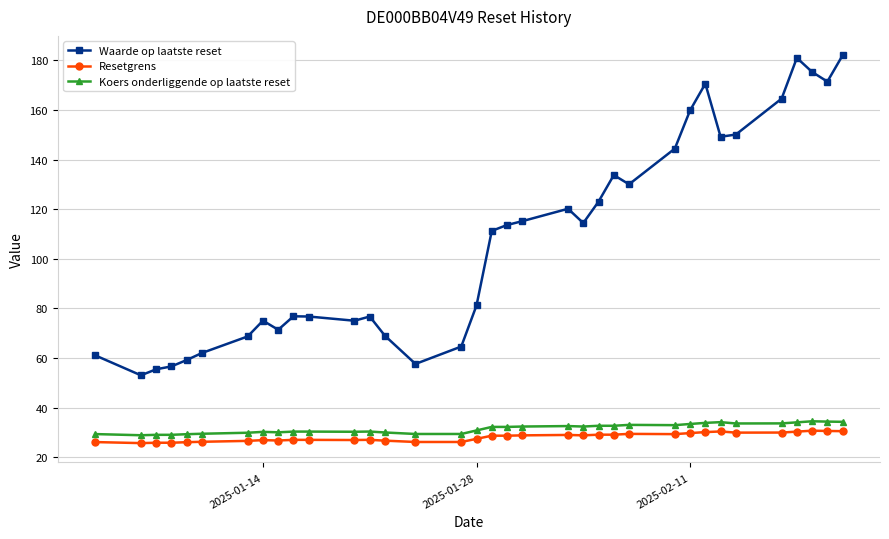

What is the sum of all Koers onderliggende op laatste reset values?

1104.1